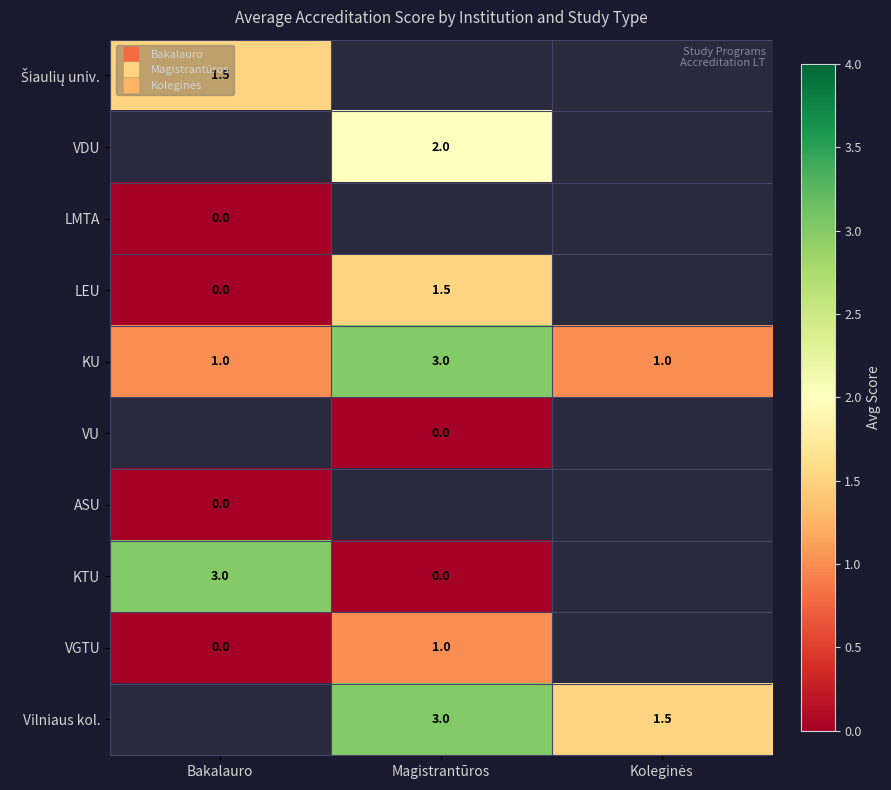

What is the maximum value shown in the chart?

3.0